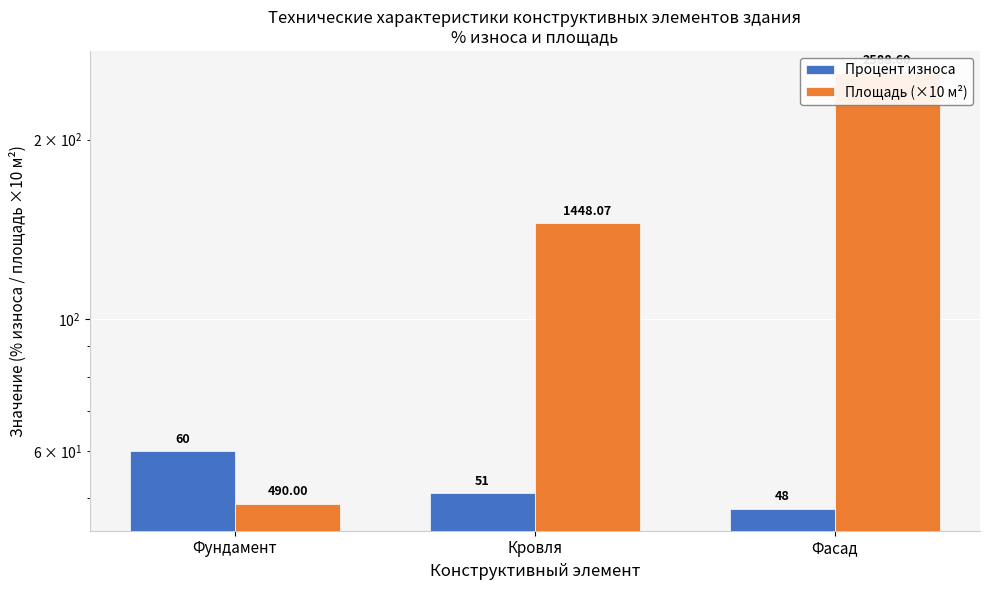

At which label does Процент износа first exceed 51?

Фундамент